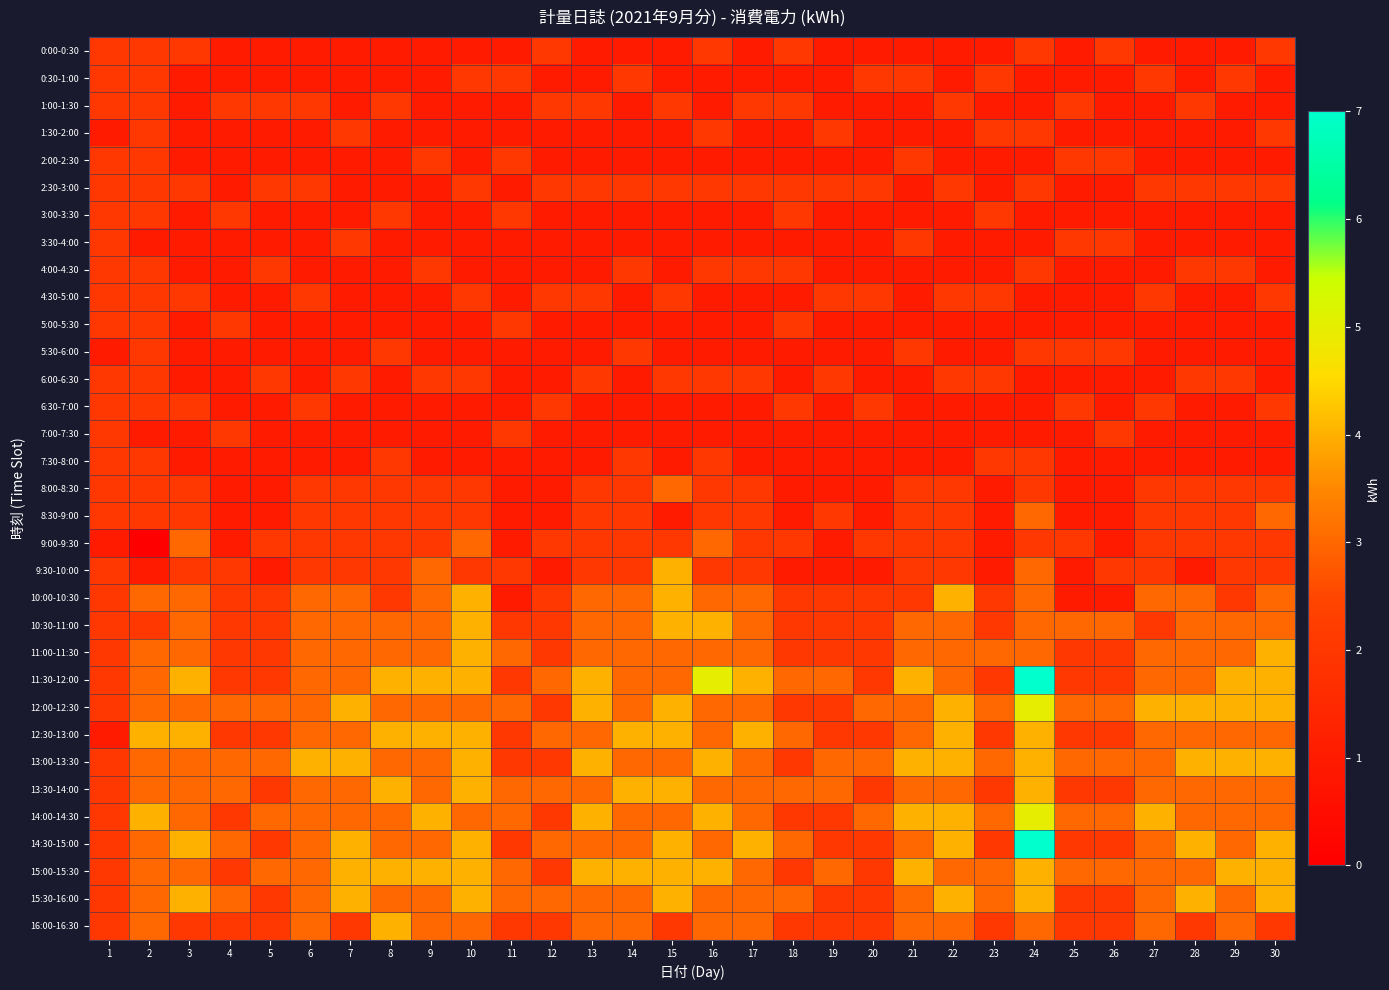

What is the difference between the highest and lowest values at 19?

2